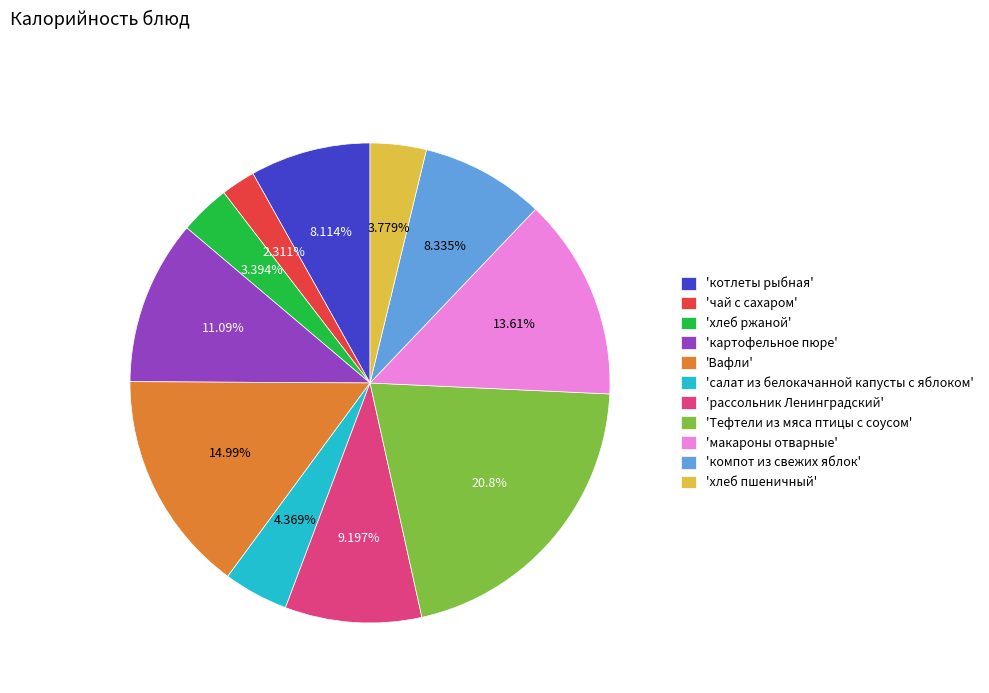

Is there a majority slice in this chart?

No